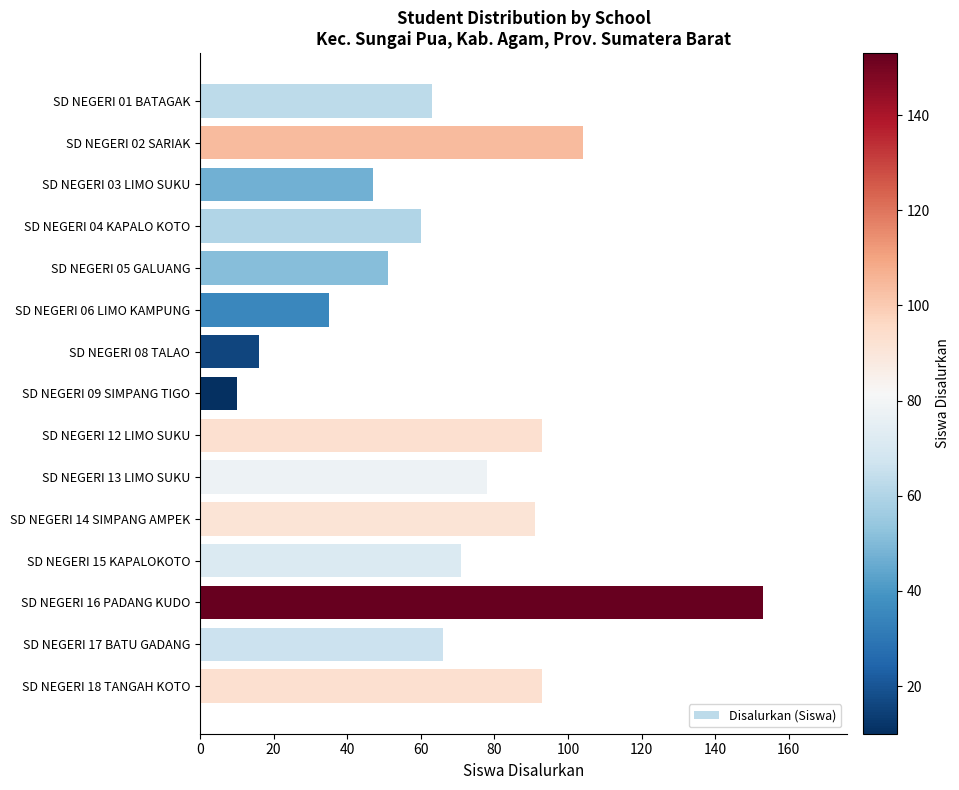

Reading bottom to top, what are all the values shown in this chart?

93	66	153	71	91	78	93	10	16	35	51	60	47	104	63